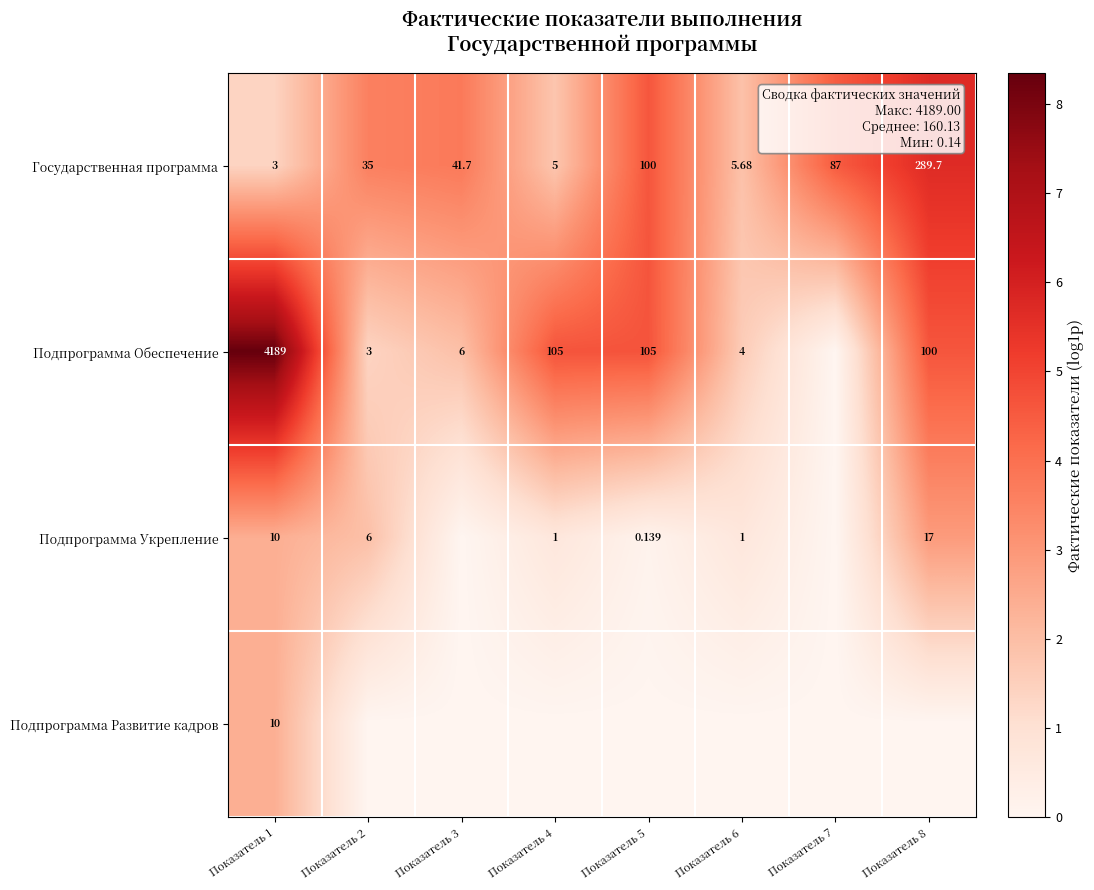

Is the value of Подпрограмма Укрепление at Показатель 8 greater than the value of Подпрограмма Развитие кадров at Показатель 1?

Yes